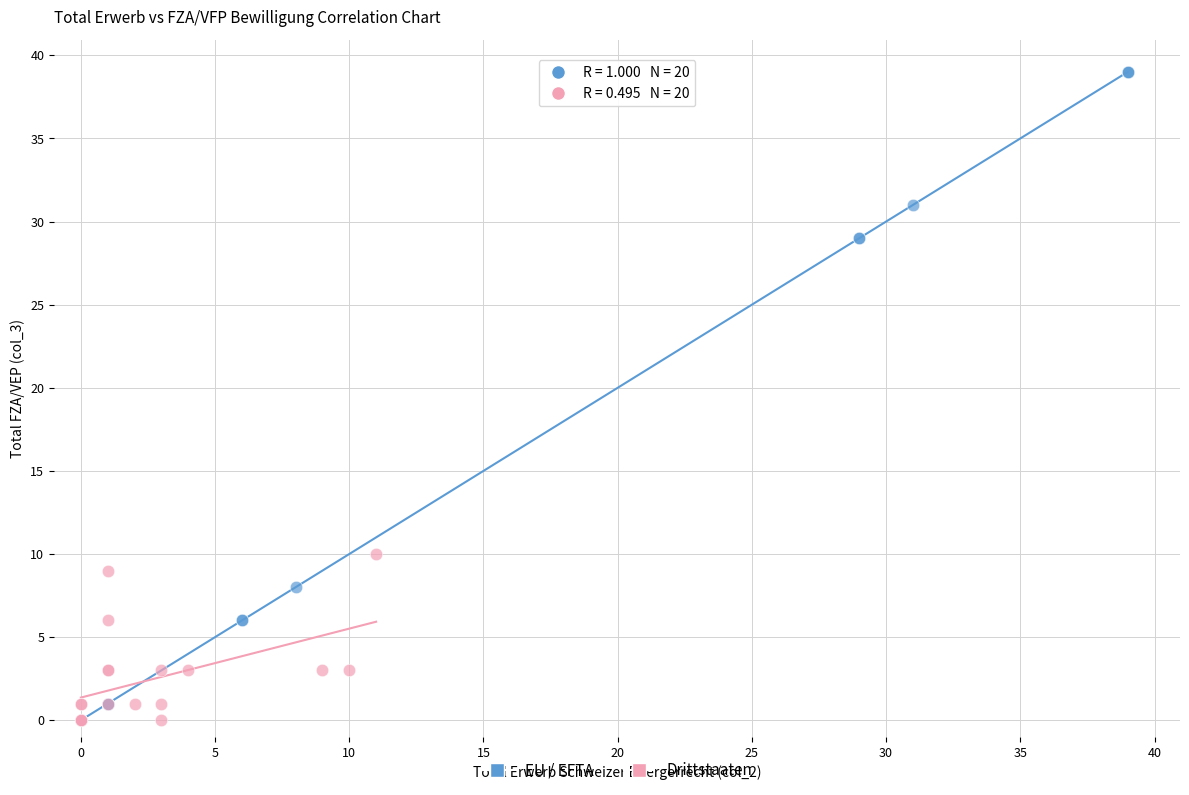

Which series has the largest Y range (max minus min)?

EU / EFTA